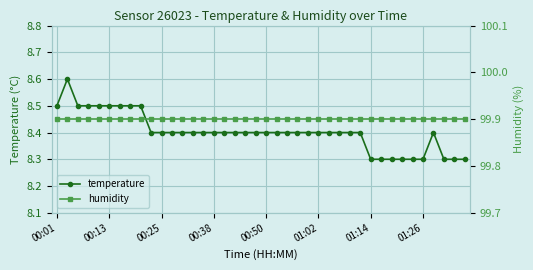

True or false: temperature and humidity cross at least once.

False